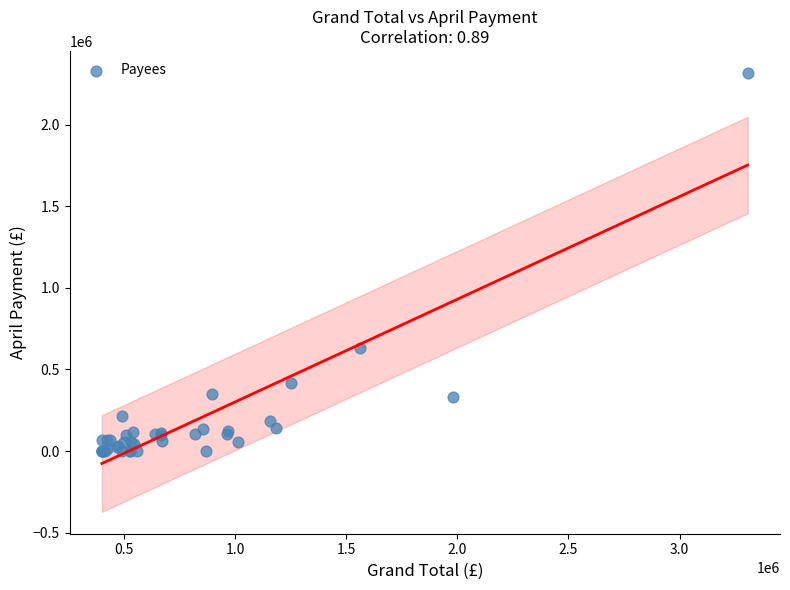

What Y value in the scatter plot is closest to 1158500?

630000.0